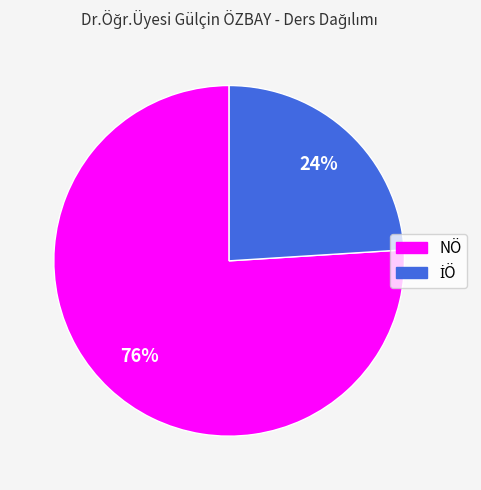

Is there a majority slice in this chart?

Yes